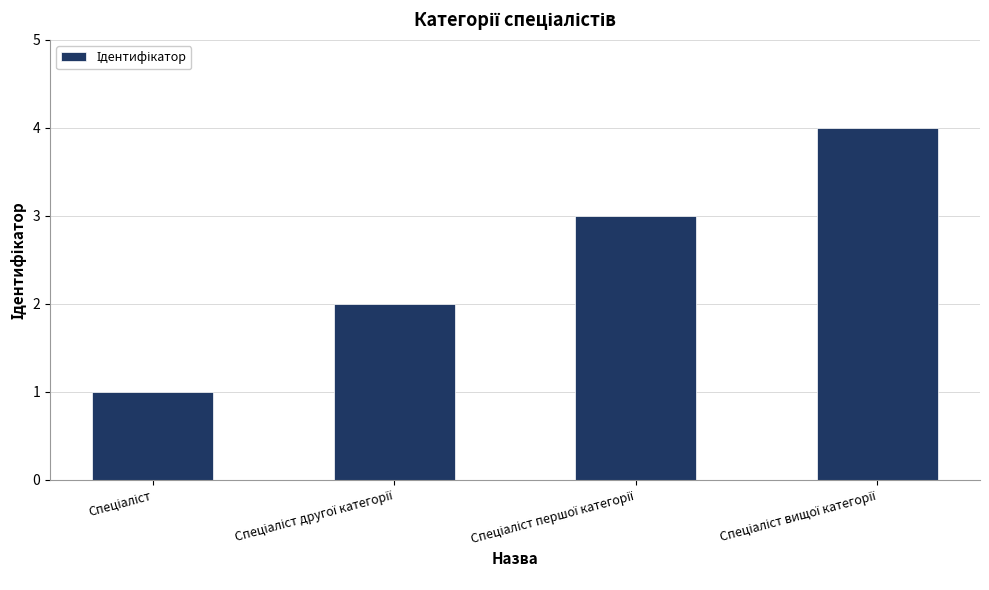

Does the chart contain any negative values?

No